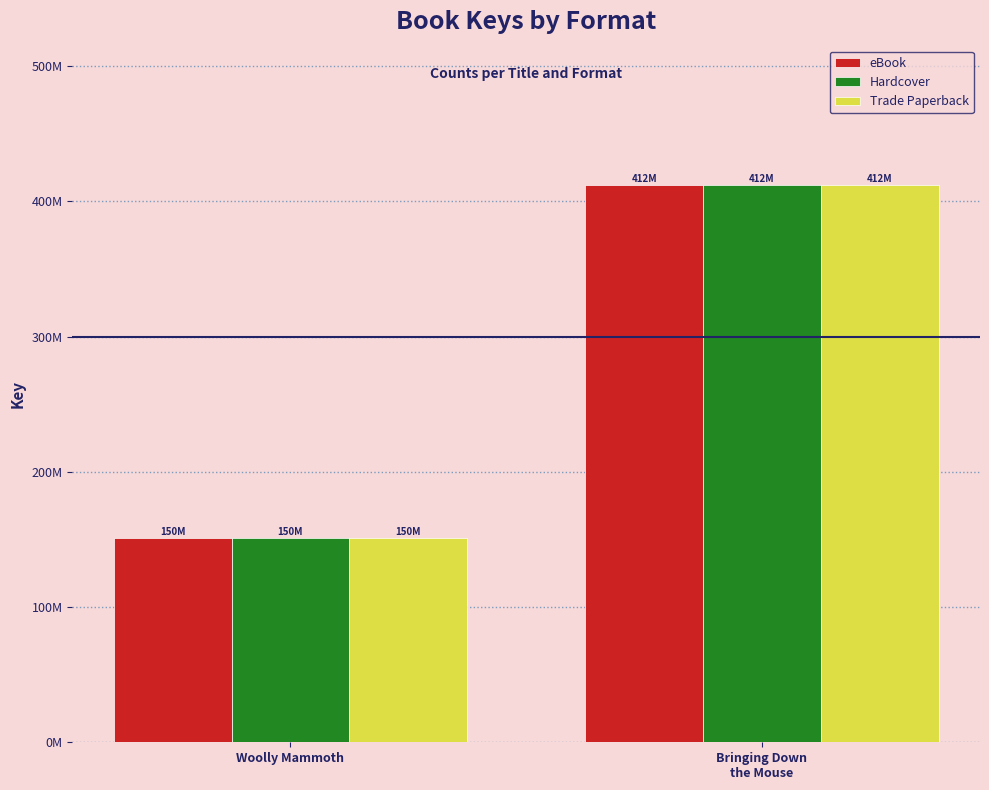

The value of Trade Paperback at Bringing Down
the Mouse is 412037132. True or false?

True